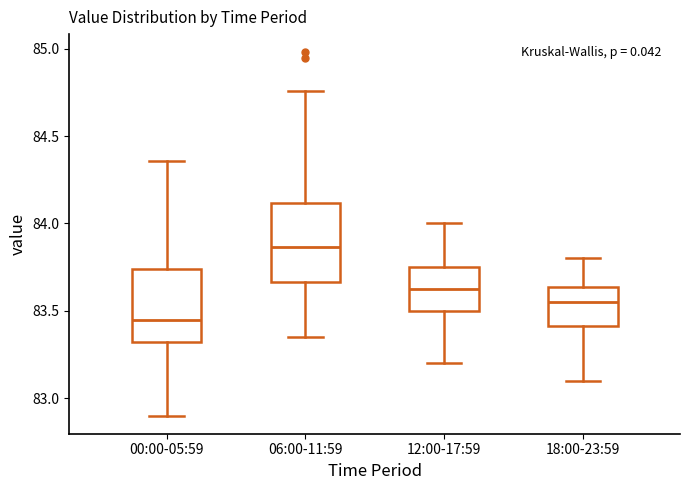

Where is the upper edge of the box for 12:00-17:59 on the y-axis? The values are not printed on the chart, so give them approximately, as read against the axis.

83.75